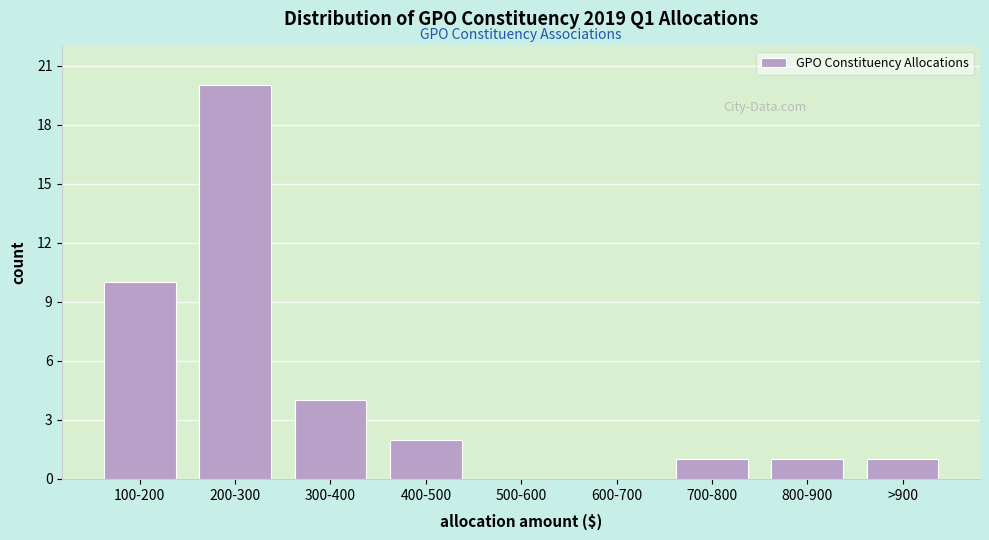

Reading left to right, transcribe all the data shown in this chart.

100-200=10	200-300=20	300-400=4	400-500=2	500-600=0	600-700=0	700-800=1	800-900=1	>900=1